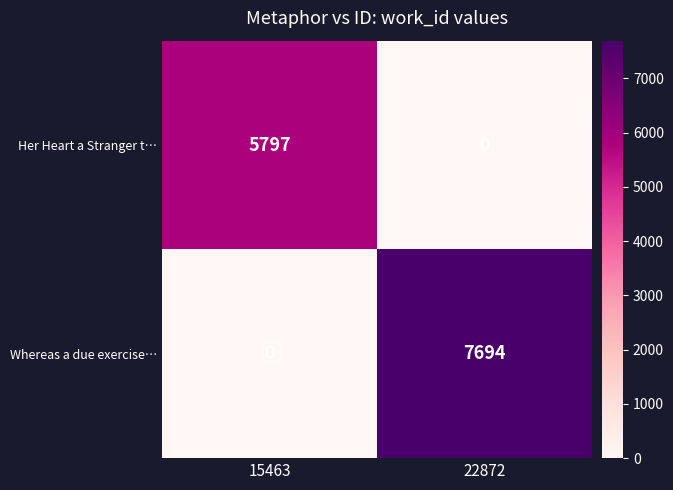

True or false: Whereas a due exercise… has a value of -4450 at 15463.

False